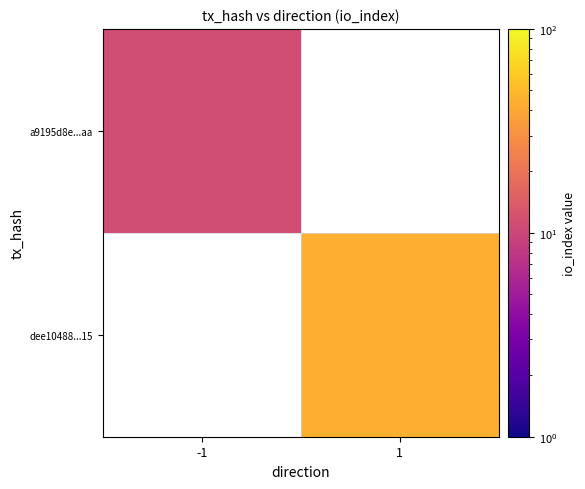

Where is a9195d8e...aa nearest to the value 11?

-1